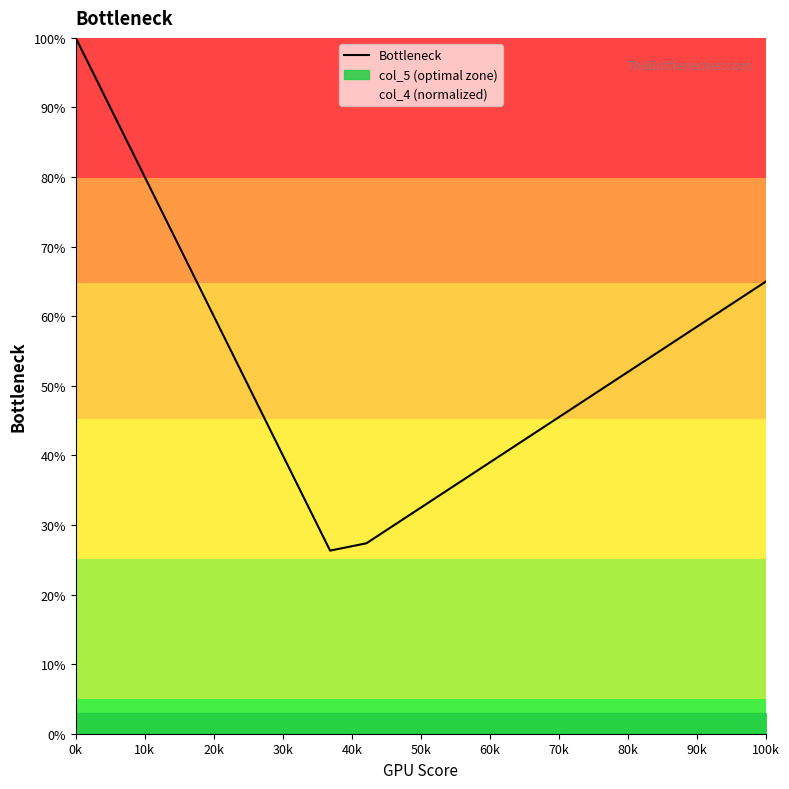

What is the average value?

53.0